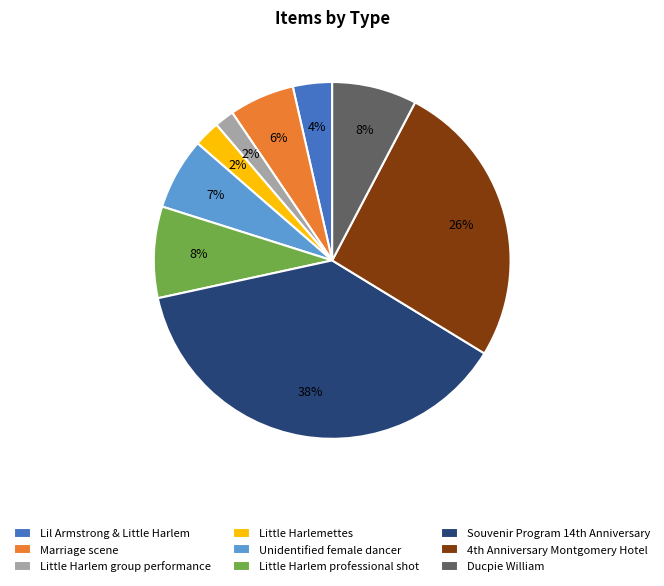

Which slice is the largest?

Souvenir Program 14th Anniversary